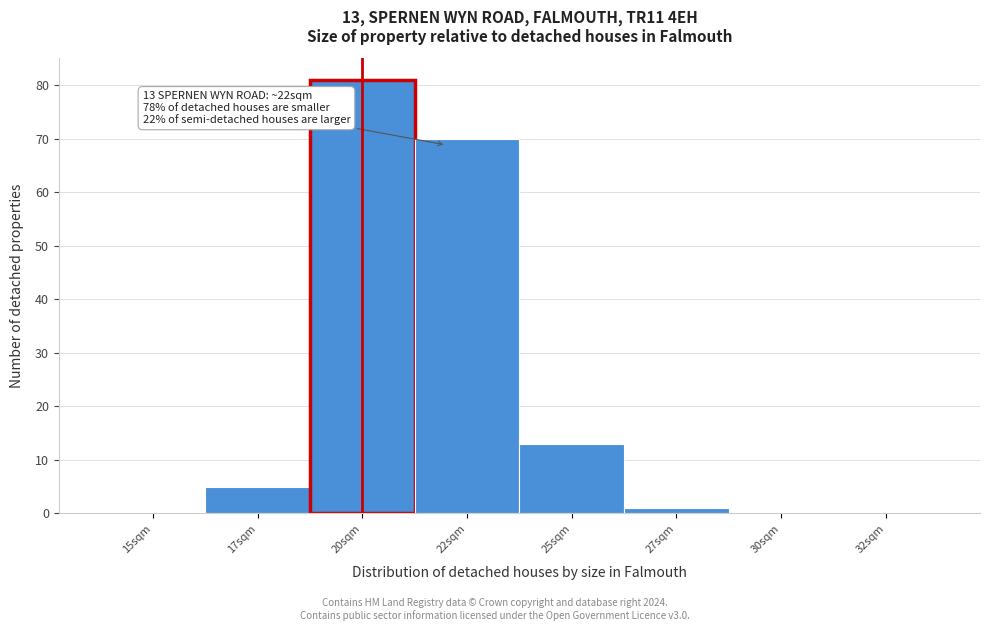

Reading left to right, list all the values displayed in this chart.

15sqm=0	17sqm=5	20sqm=81	22sqm=70	25sqm=13	27sqm=1	30sqm=0	32sqm=0